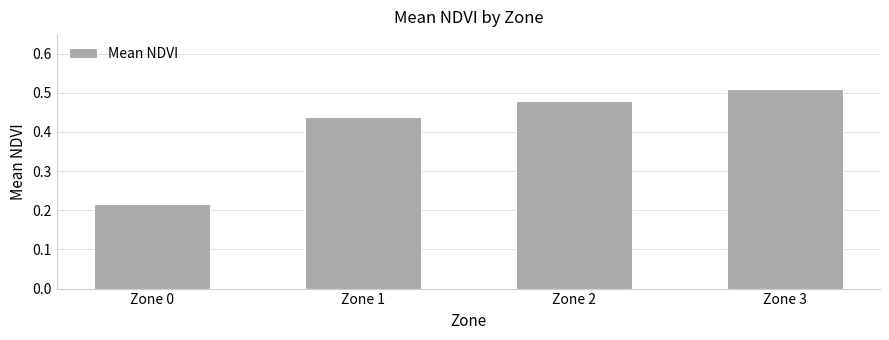

How many distinct data groups are displayed?

1